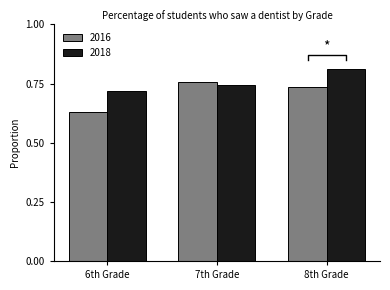

Is it true that 2018 equals 0.8 at 8th Grade?

True